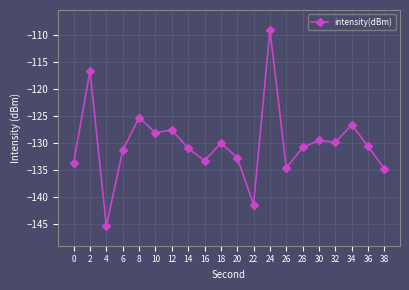

True or false: the data has more than 2 interior local peaks.

True